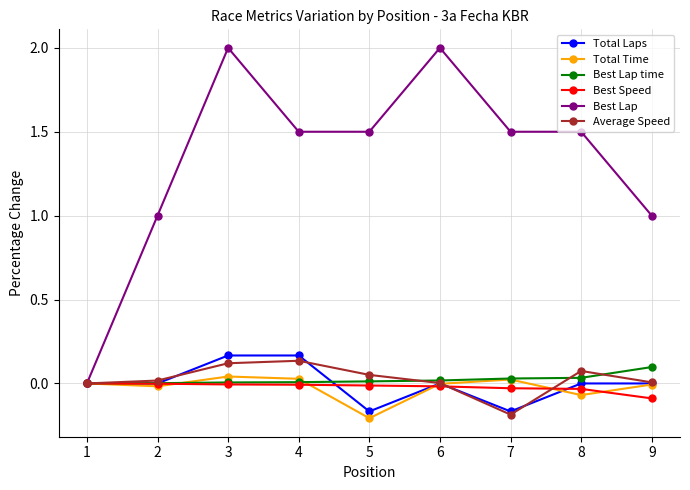

At which category does Best Lap reach its first local peak?

3